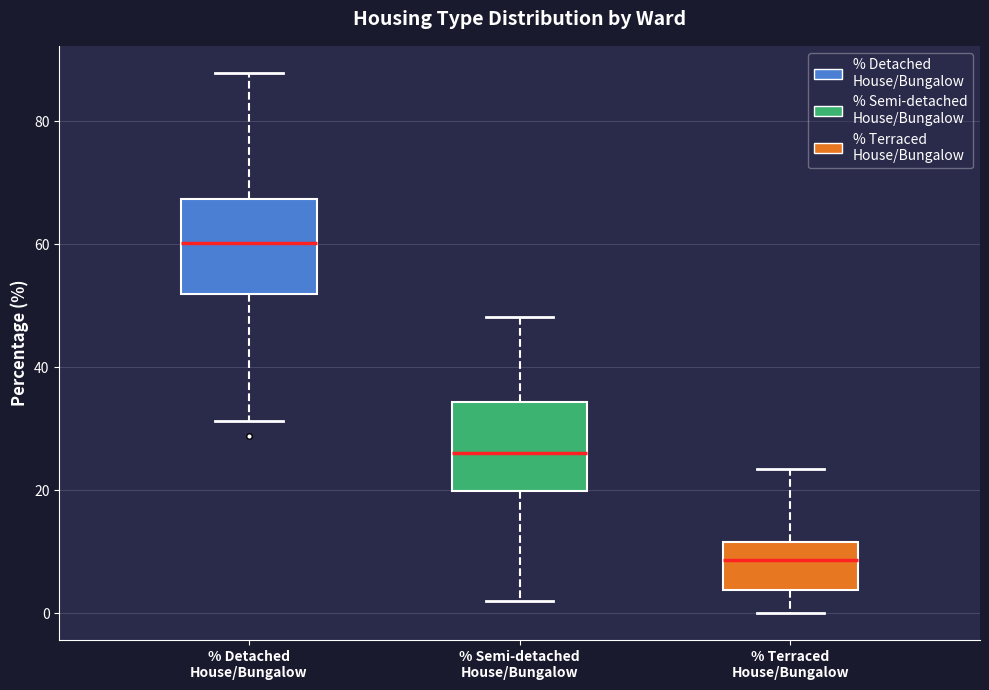

Which box's median line is the highest?

% Detached House/Bungalow